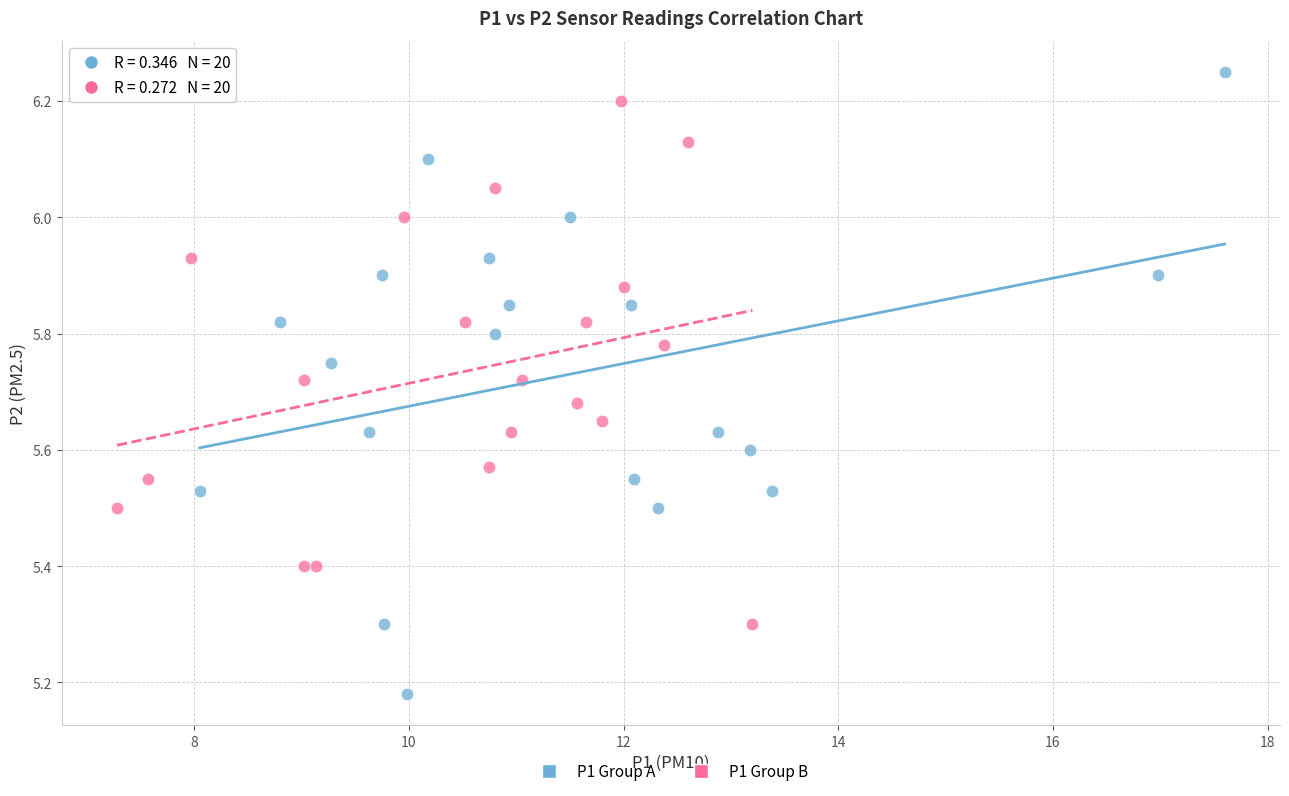

Which series has the largest Y range (max minus min)?

P1 Group A